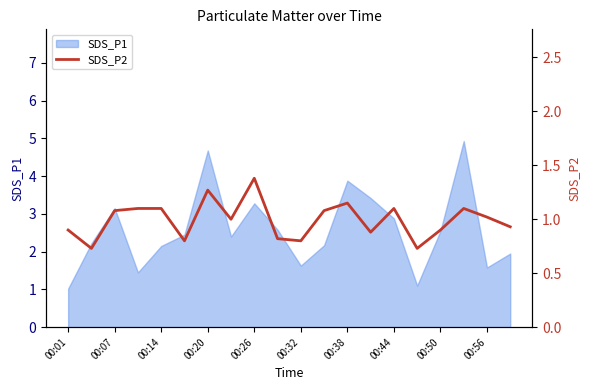

The value of SDS_P1 at 00:01 is 1.0. True or false?

True